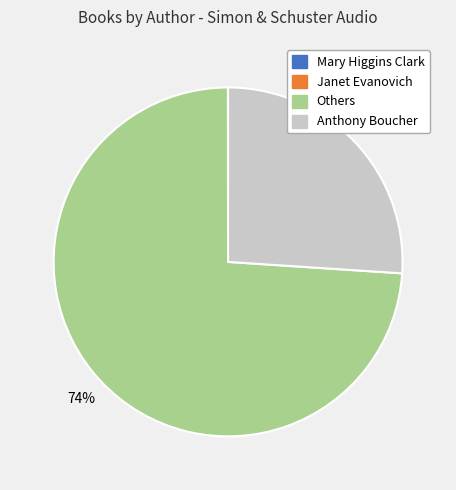

To the nearest percent, what is the difference between the largest and smallest slice percentages?

74%